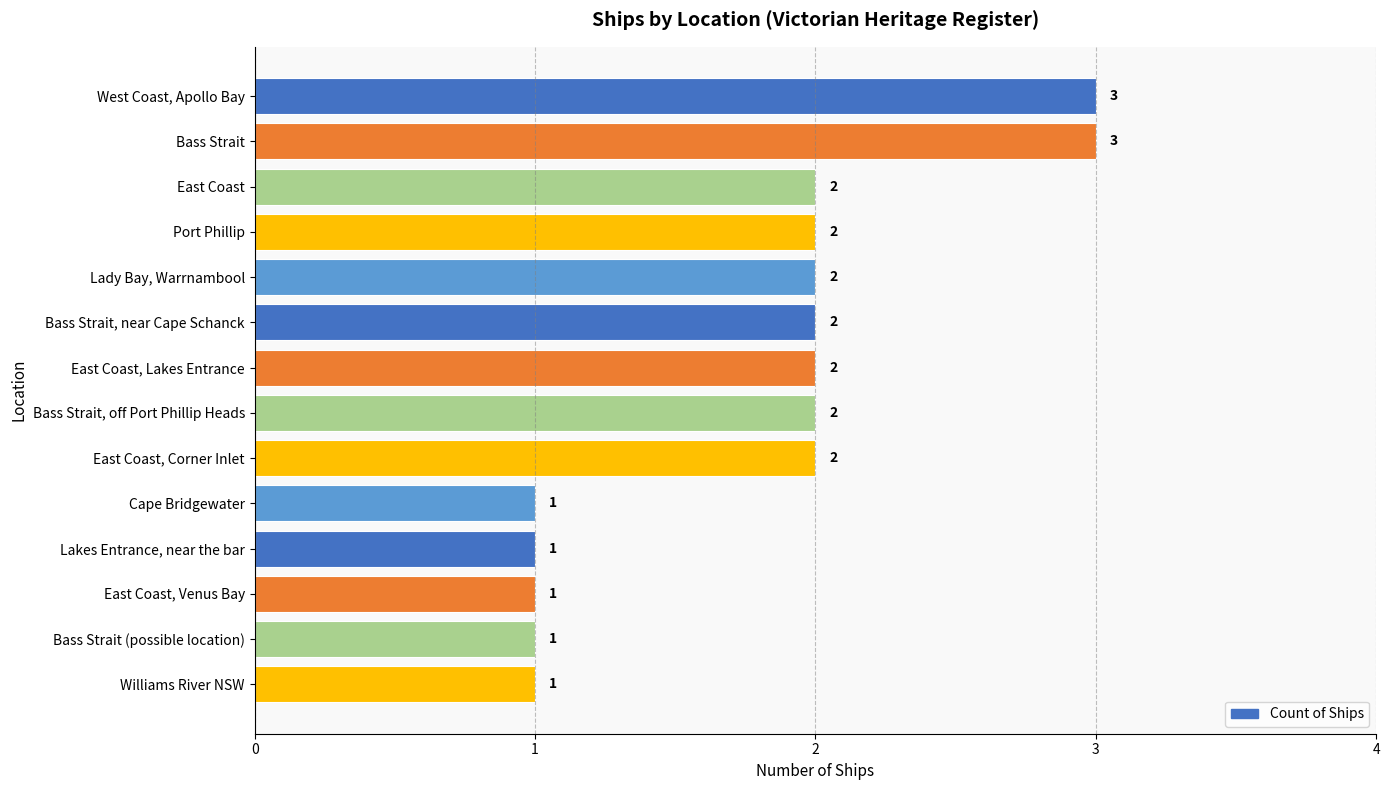

Reading bottom to top, what are all the values shown in this chart?

1	1	1	1	1	2	2	2	2	2	2	2	3	3